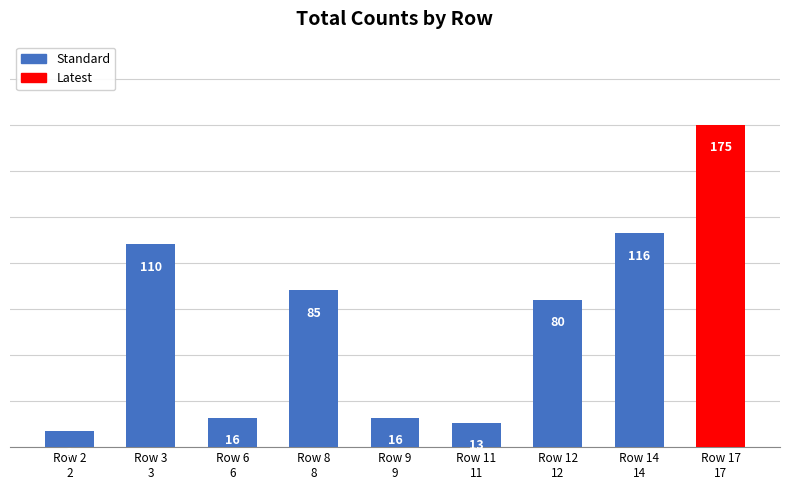

Are the bars horizontal?

No